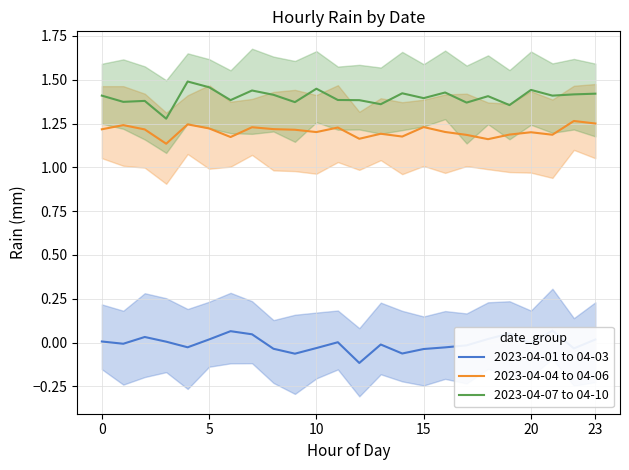

What are all the series names shown in the legend?

2023-04-01 to 04-03, 2023-04-04 to 04-06, 2023-04-07 to 04-10